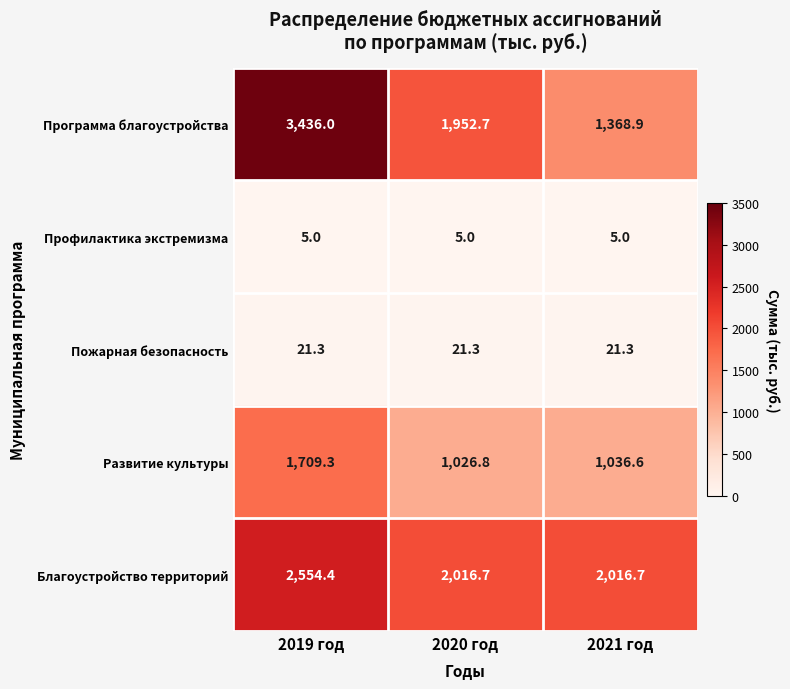

List the series in order of their peak value, highest first.

Программа благоустройства, Благоустройство территорий, Развитие культуры, Пожарная безопасность, Профилактика экстремизма